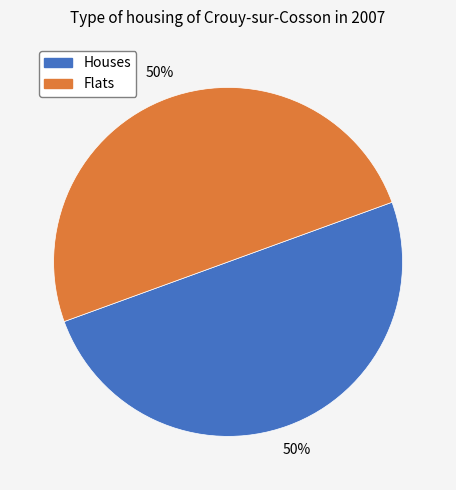

To the nearest percent, what portion does Flats represent?

50%